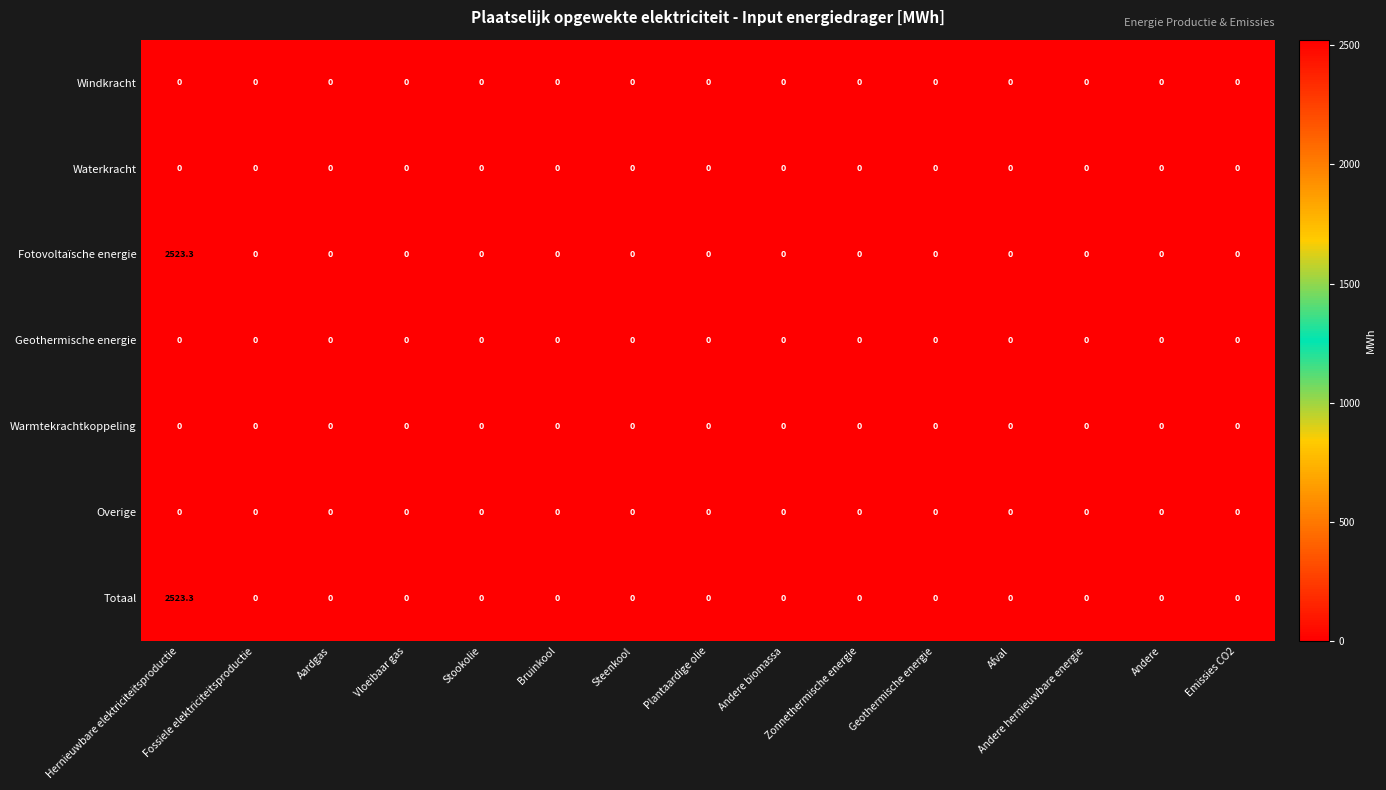

How many distinct data groups are displayed?

7